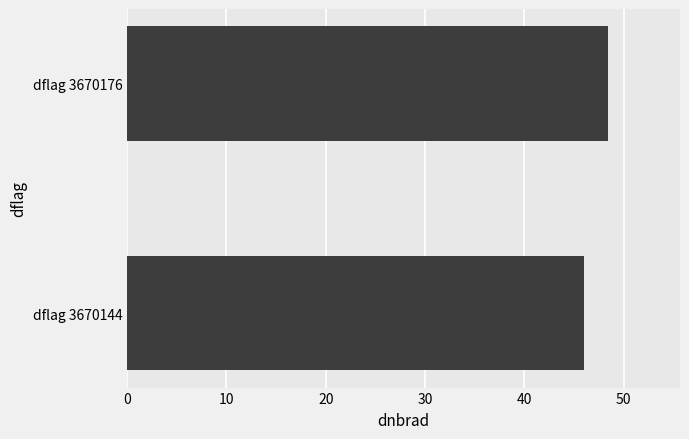

List the labels in order of value, largest first.

dflag 3670176, dflag 3670144